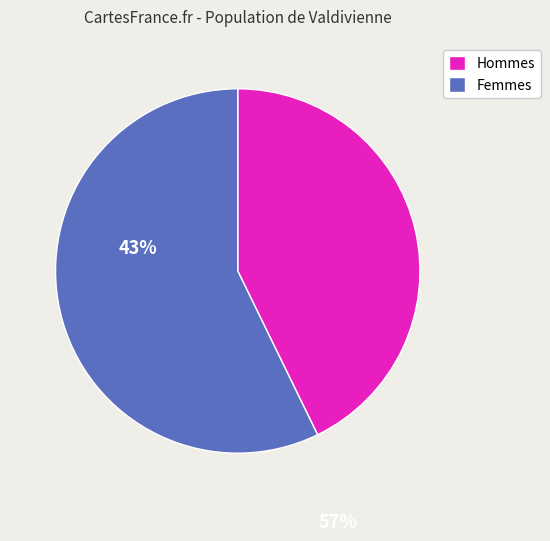

The Hommes slice represents 43% of the pie. True or false?

True